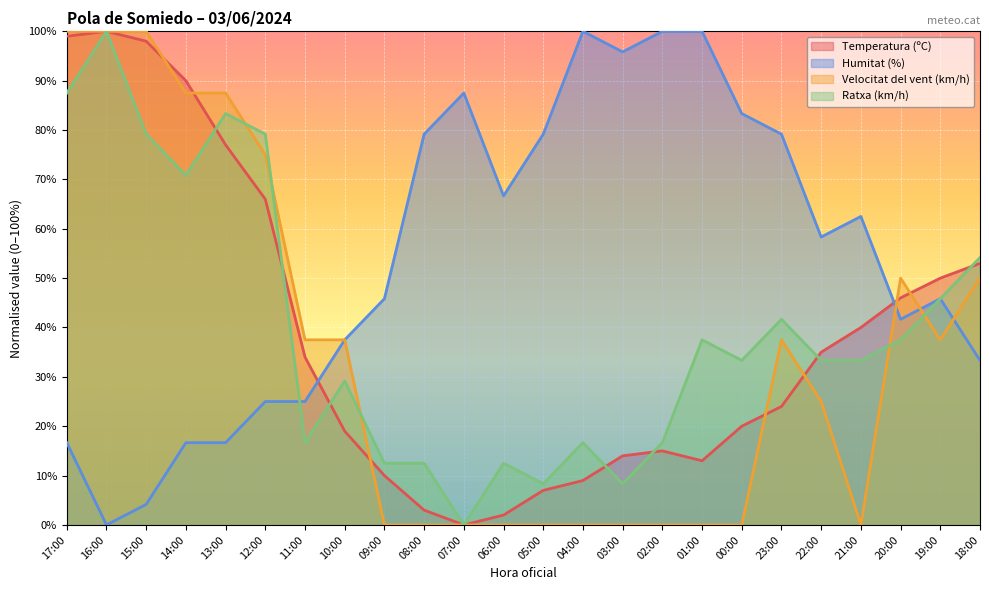

What is the total value across all series at 17:00?

303.2